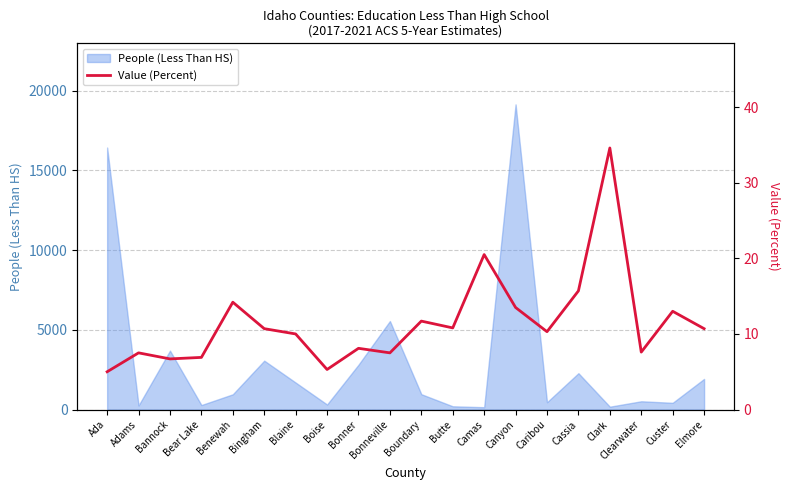

Rank the categories by value from highest to lowest.

Clark, Camas, Cassia, Benewah, Canyon, Custer, Boundary, Butte, Bingham, Elmore, Caribou, Blaine, Bonner, Clearwater, Adams, Bonneville, Bear Lake, Bannock, Boise, Ada